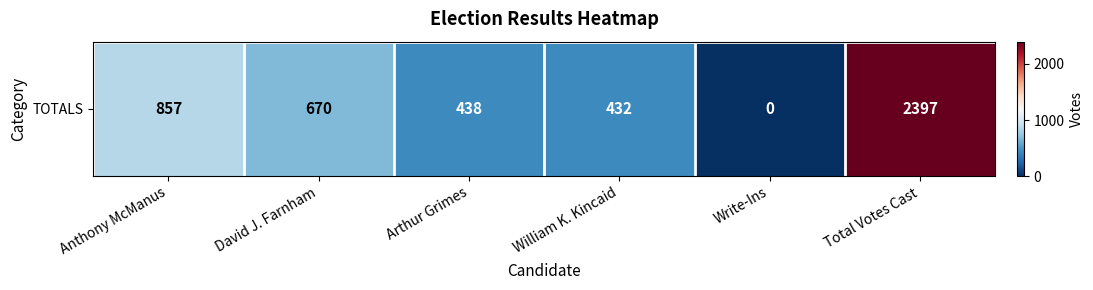

Reading left to right, list all the values displayed in this chart.

857	670	438	432	0	2397